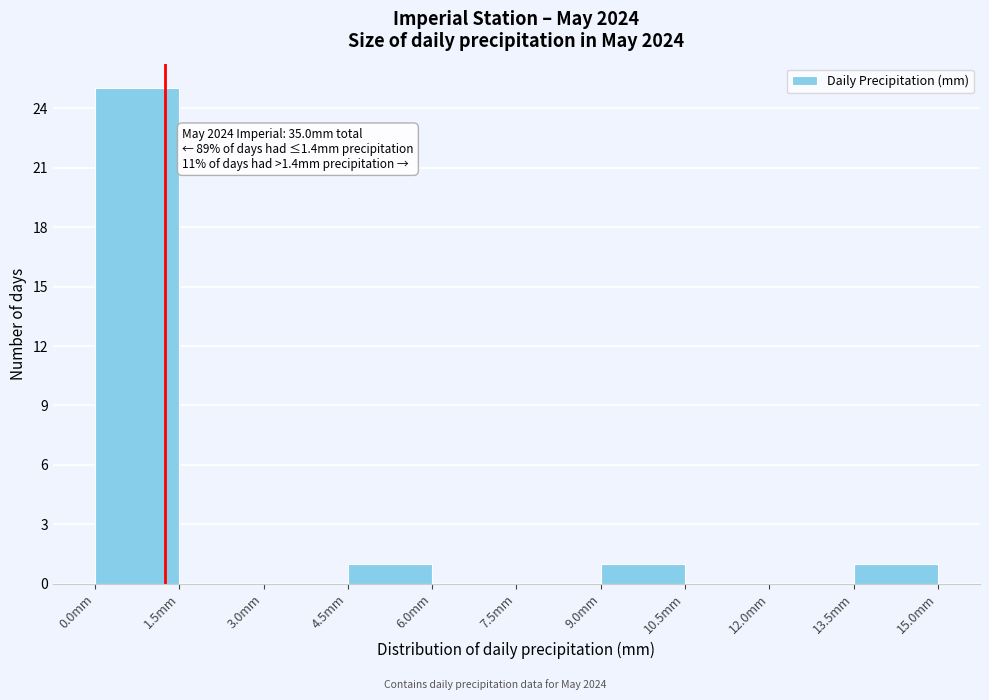

Over which range of the x-axis is the bar tallest?

0.0 to 1.5